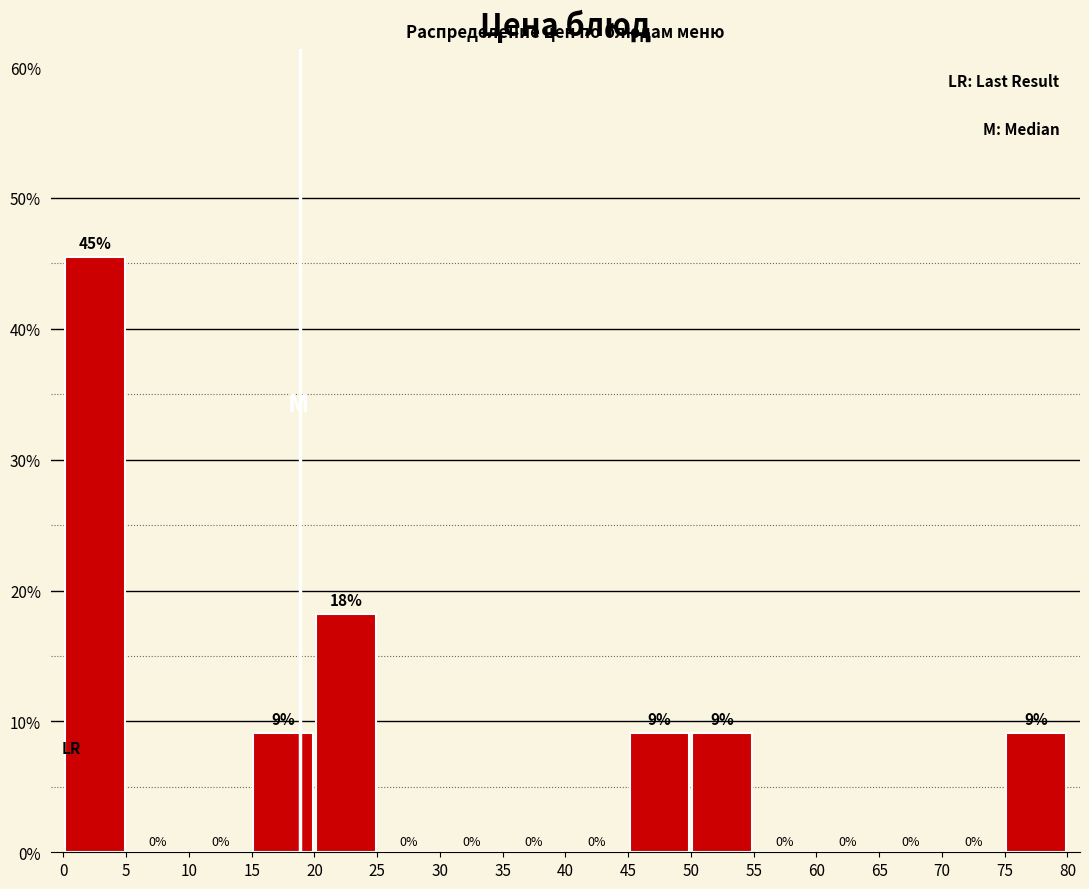

Which range on the x-axis has the tallest bar?

0 to 5